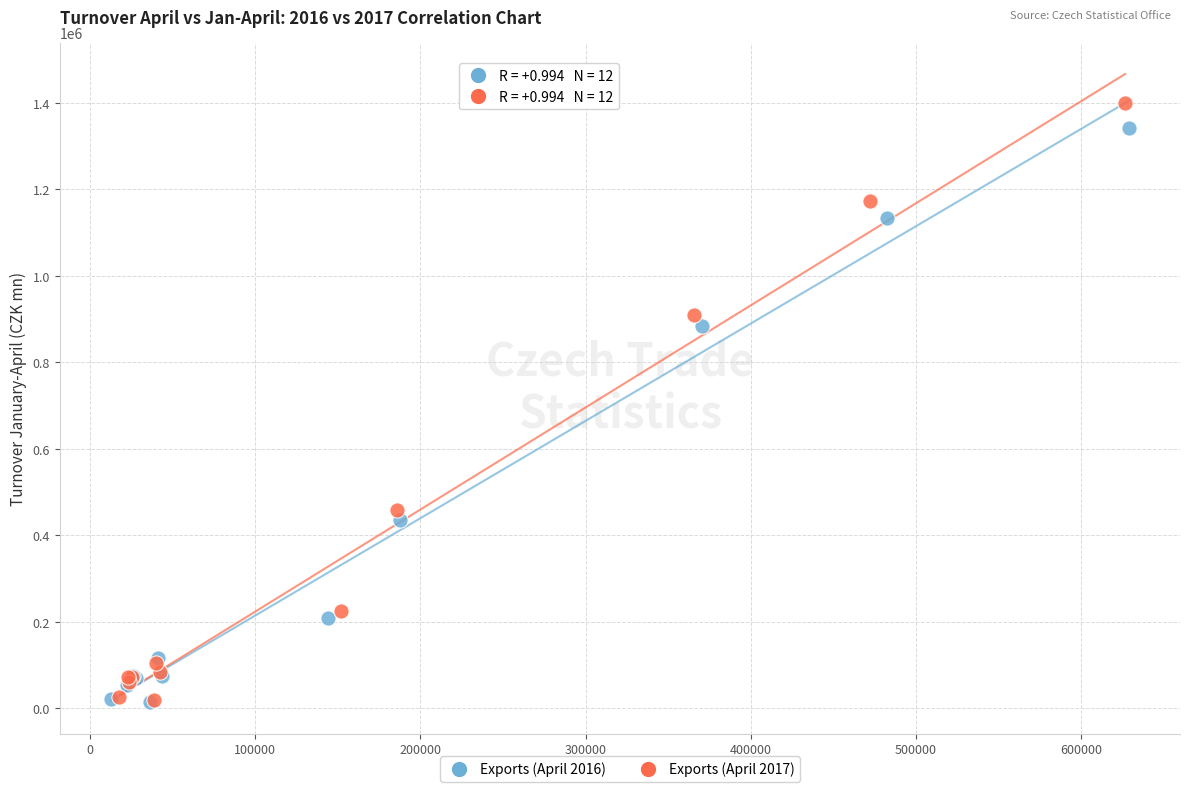

Which series reaches the maximum Y coordinate?

Exports (April 2017)